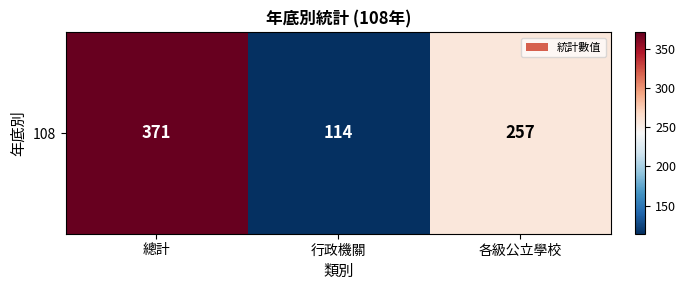

List the labels in order of value, smallest first.

行政機關, 各級公立學校, 總計